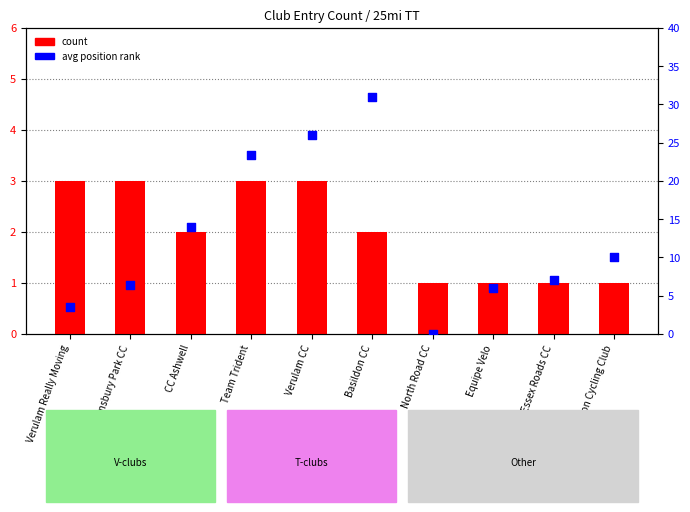

Which series reaches the maximum Y coordinate?

avg position